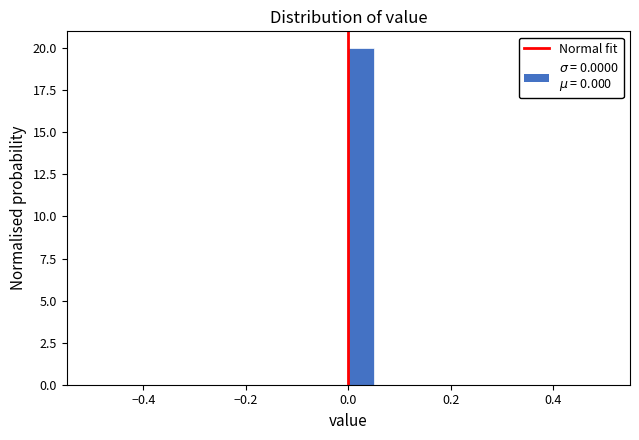

Read against the x-axis, roughly where is the centre of the tallest bar?

0.02